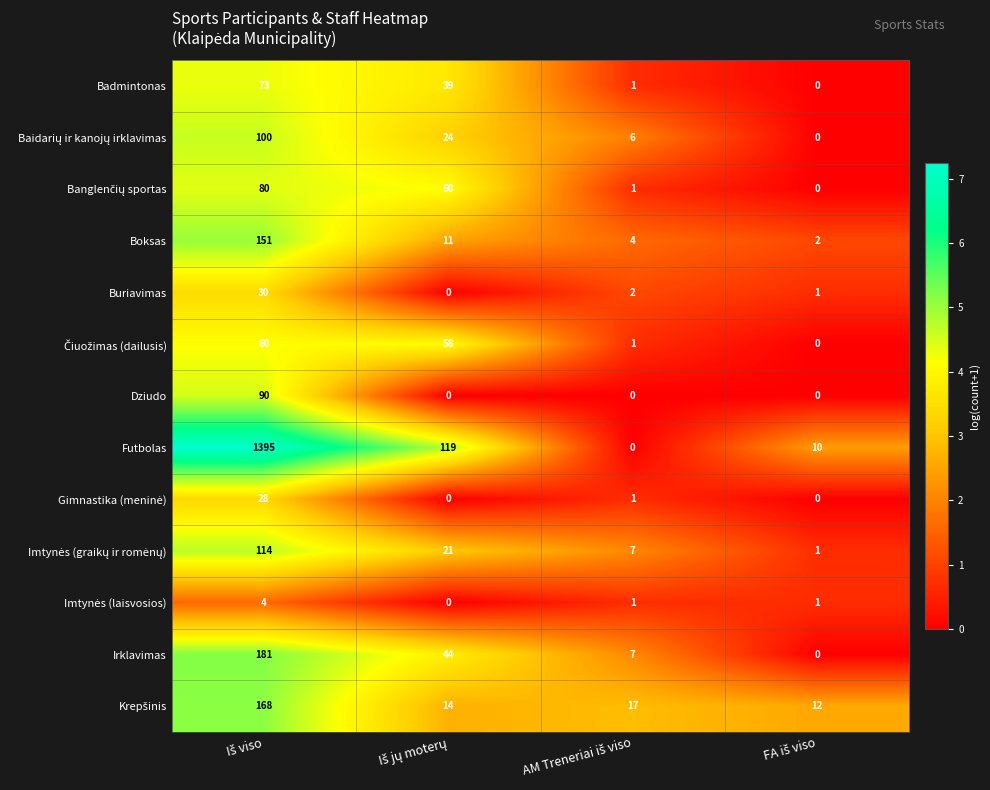

What is the greatest value displayed?

1395